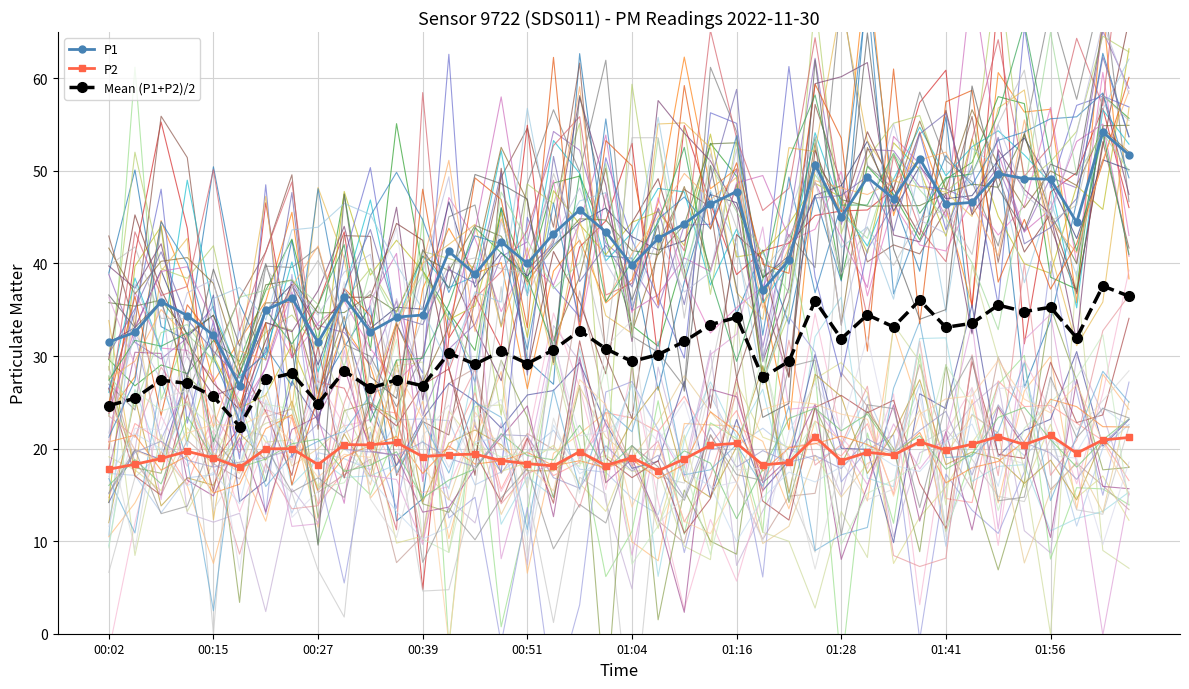

What is the sum of all Mean (P1+P2)/2 values?

1220.9